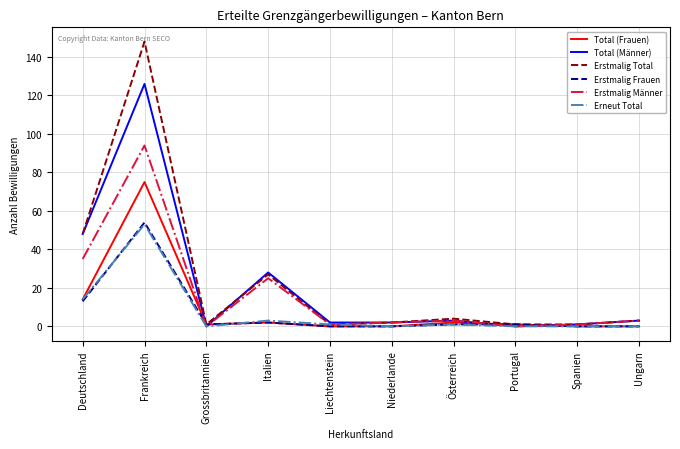

What is the average value of the Erstmalig Total series?

24